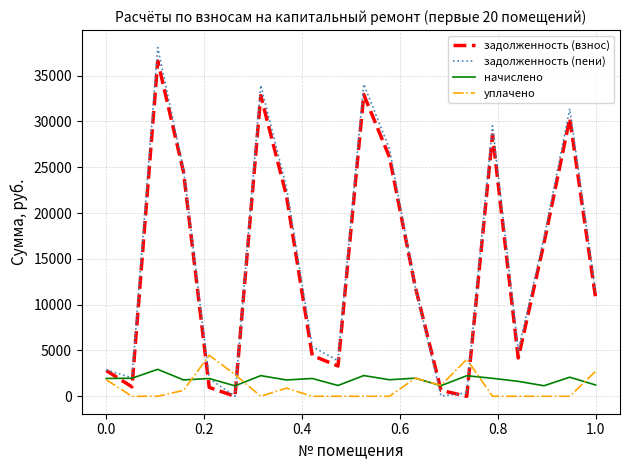

What is the maximum value for задолженность (пени)?

38074.7